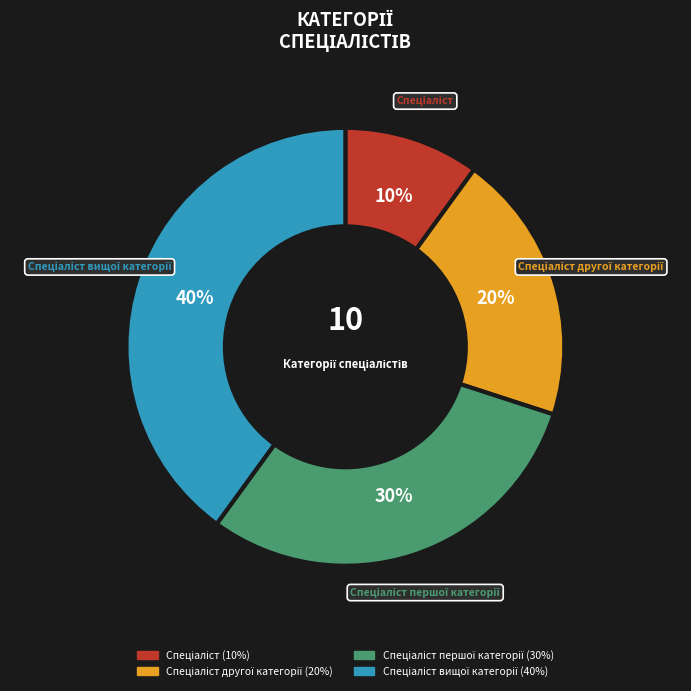

Does any single category account for the majority?

No